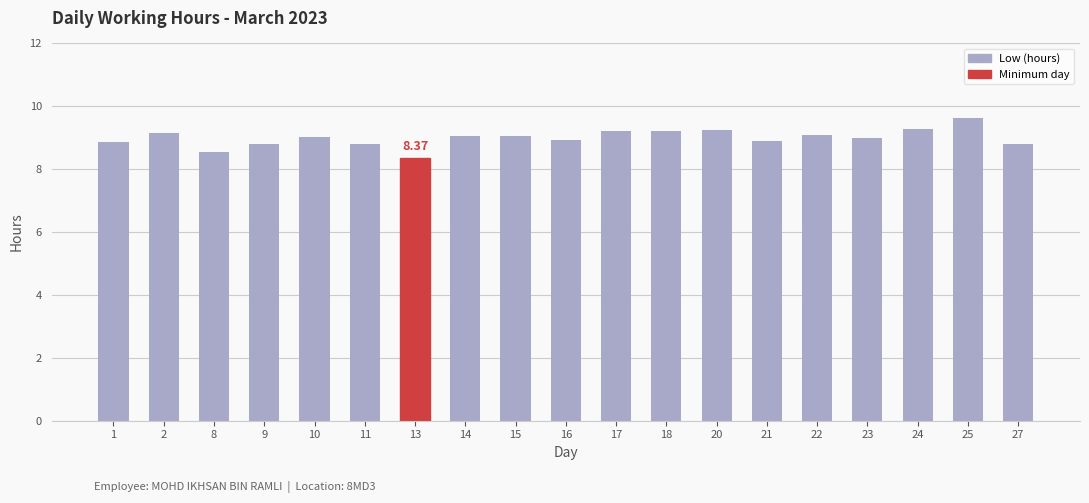

What is the ratio of the value at 10 to the value at 9?

1.0